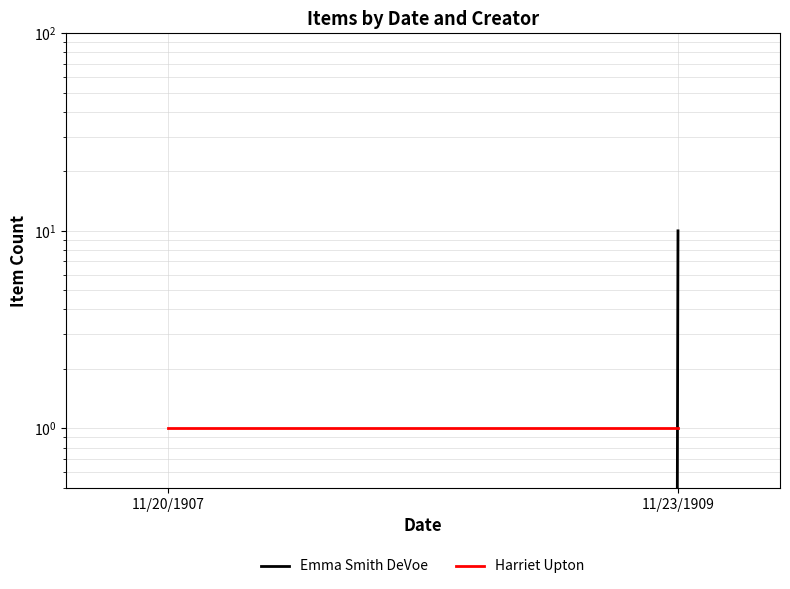

What is the spread (max minus min) of values at 11/23/1909?

9